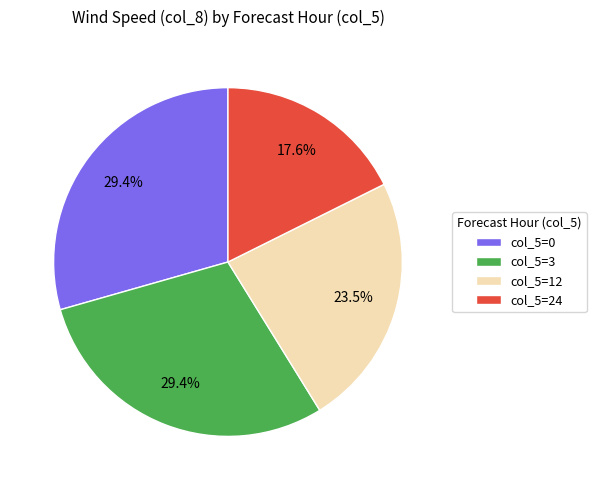

To the nearest percent, what is the average slice percentage?

25%